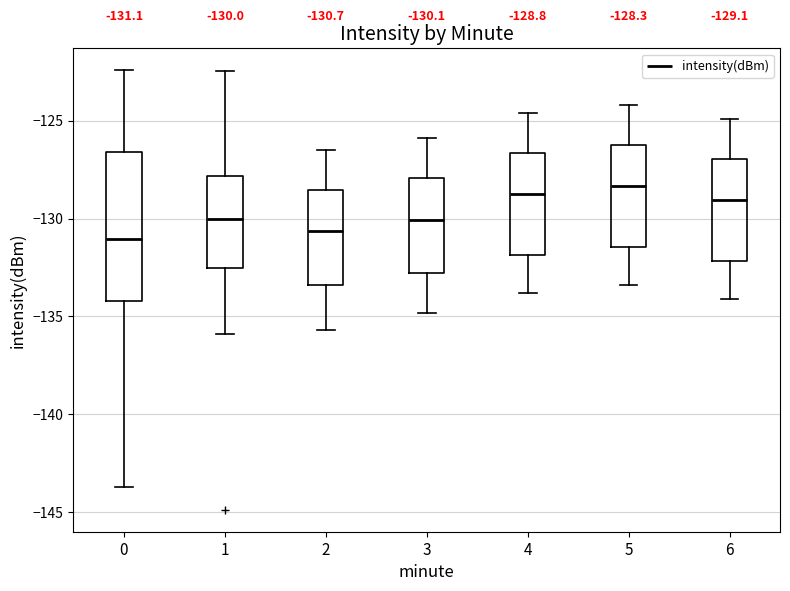

Which box is the tallest, from its lower edge to its upper edge?

0